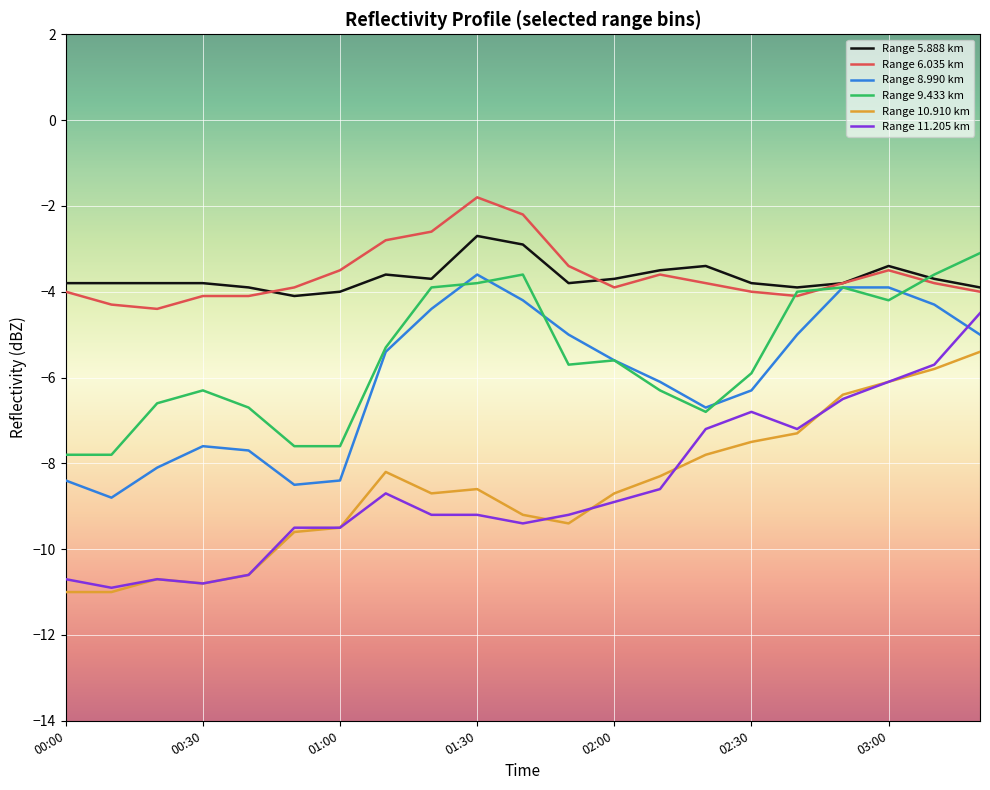

True or false: Range 5.888 km and Range 10.910 km intersect in this chart.

False